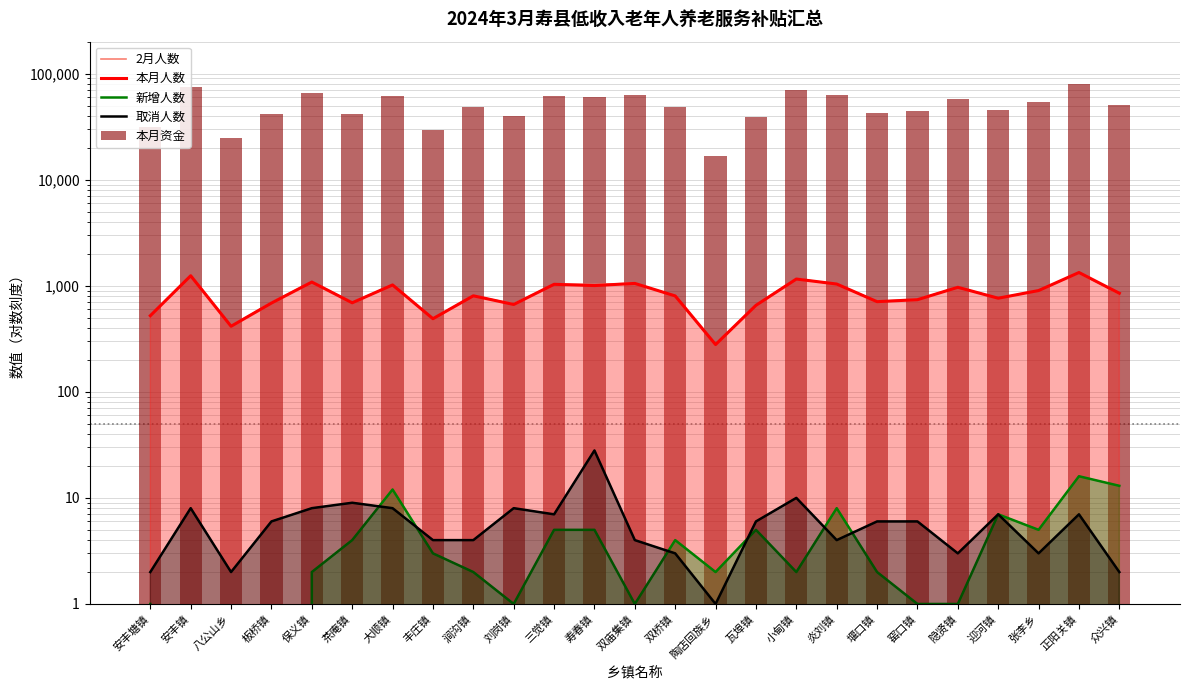

Reading left to right, transcribe all the data shown in this chart.

2月人数: 安丰塘镇=523	安丰镇=1251	八公山乡=417	板桥镇=693	保义镇=1090	茶庵镇=696	大顺镇=1014	丰庄镇=490	涧沟镇=806	刘岗镇=673	三觉镇=1034	寿春镇=1027	双庙集镇=1055	双桥镇=801	陶店回族乡=278	瓦埠镇=655	小甸镇=1165	炎刘镇=1034	堰口镇=712	窑口镇=744	隐贤镇=969	迎河镇=763	张李乡=899	正阳关镇=1324	众兴镇=839
本月人数: 安丰塘镇=522	安丰镇=1243	八公山乡=415	板桥镇=687	保义镇=1084	茶庵镇=691	大顺镇=1018	丰庄镇=489	涧沟镇=804	刘岗镇=666	三觉镇=1032	寿春镇=1004	双庙集镇=1052	双桥镇=802	陶店回族乡=279	瓦埠镇=654	小甸镇=1157	炎刘镇=1038	堰口镇=708	窑口镇=739	隐贤镇=967	迎河镇=763	张李乡=901	正阳关镇=1333	众兴镇=850
新增人数: 安丰塘镇=1	安丰镇=0	八公山乡=0	板桥镇=0	保义镇=2	茶庵镇=4	大顺镇=12	丰庄镇=3	涧沟镇=2	刘岗镇=1	三觉镇=5	寿春镇=5	双庙集镇=1	双桥镇=4	陶店回族乡=2	瓦埠镇=5	小甸镇=2	炎刘镇=8	堰口镇=2	窑口镇=1	隐贤镇=1	迎河镇=7	张李乡=5	正阳关镇=16	众兴镇=13
取消人数: 安丰塘镇=2	安丰镇=8	八公山乡=2	板桥镇=6	保义镇=8	茶庵镇=9	大顺镇=8	丰庄镇=4	涧沟镇=4	刘岗镇=8	三觉镇=7	寿春镇=28	双庙集镇=4	双桥镇=3	陶店回族乡=1	瓦埠镇=6	小甸镇=10	炎刘镇=4	堰口镇=6	窑口镇=6	隐贤镇=3	迎河镇=7	张李乡=3	正阳关镇=7	众兴镇=2
本月资金: 安丰塘镇=31320	安丰镇=74580	八公山乡=24900	板桥镇=41220	保义镇=65040	茶庵镇=41460	大顺镇=61080	丰庄镇=29340	涧沟镇=48240	刘岗镇=39960	三觉镇=61920	寿春镇=60240	双庙集镇=63120	双桥镇=48120	陶店回族乡=16740	瓦埠镇=39240	小甸镇=69420	炎刘镇=62280	堰口镇=42480	窑口镇=44340	隐贤镇=58020	迎河镇=45780	张李乡=54060	正阳关镇=79980	众兴镇=51000